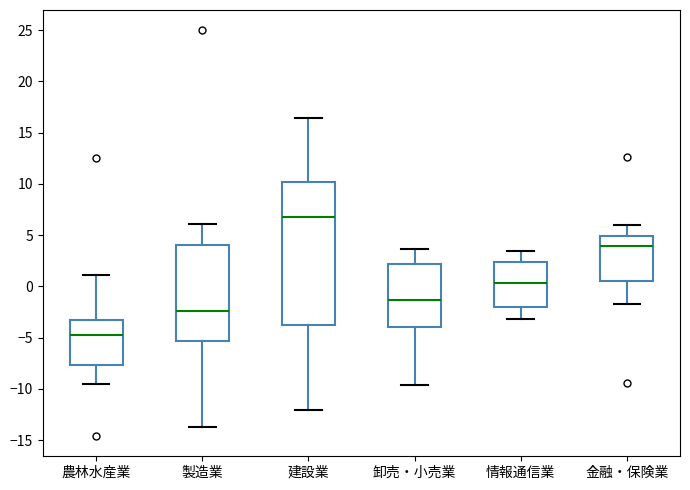

Reading left to right, read every box against the y-axis: the position of its median line, the range the box covers, and the ends of its whiskers. The values are not printed on the chart, so give them approximately, as read against the axis.

農林水産業: median -4.5, box -7.5 to -3.5, whiskers -9.5 to 1.0
製造業: median -2.5, box -5.5 to 4.0, whiskers -13.5 to 6.0
建設業: median 6.5, box -4.0 to 10.0, whiskers -12.0 to 16.5
卸売・小売業: median -1.5, box -4.0 to 2.0, whiskers -9.5 to 3.5
情報通信業: median 0.5, box -2.0 to 2.5, whiskers -3.0 to 3.5
金融・保険業: median 4.0, box 0.5 to 5.0, whiskers -1.5 to 6.0